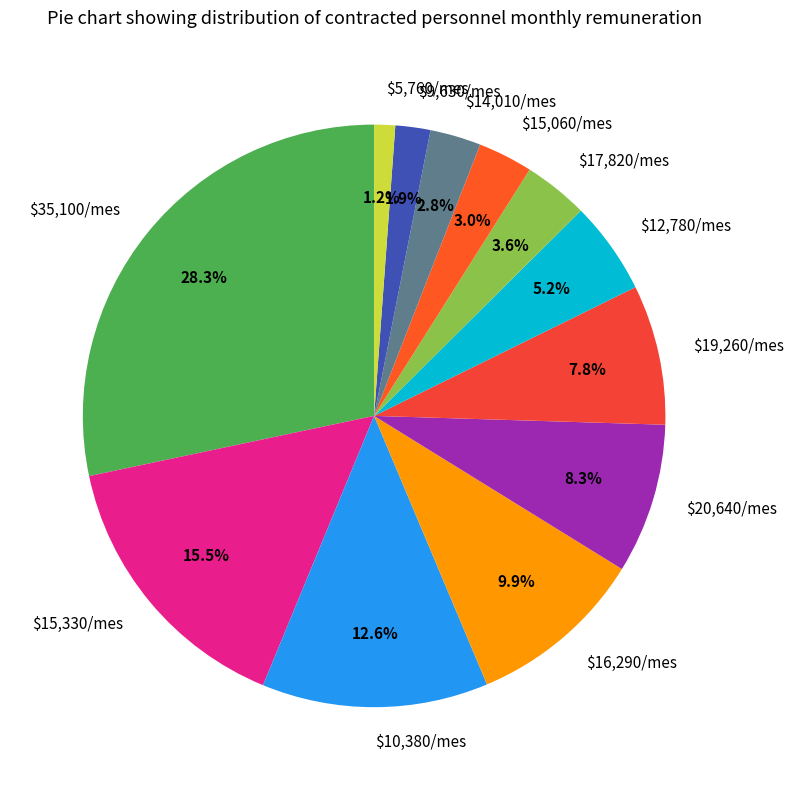

What is the largest slice in the pie chart?

$35,100/mes